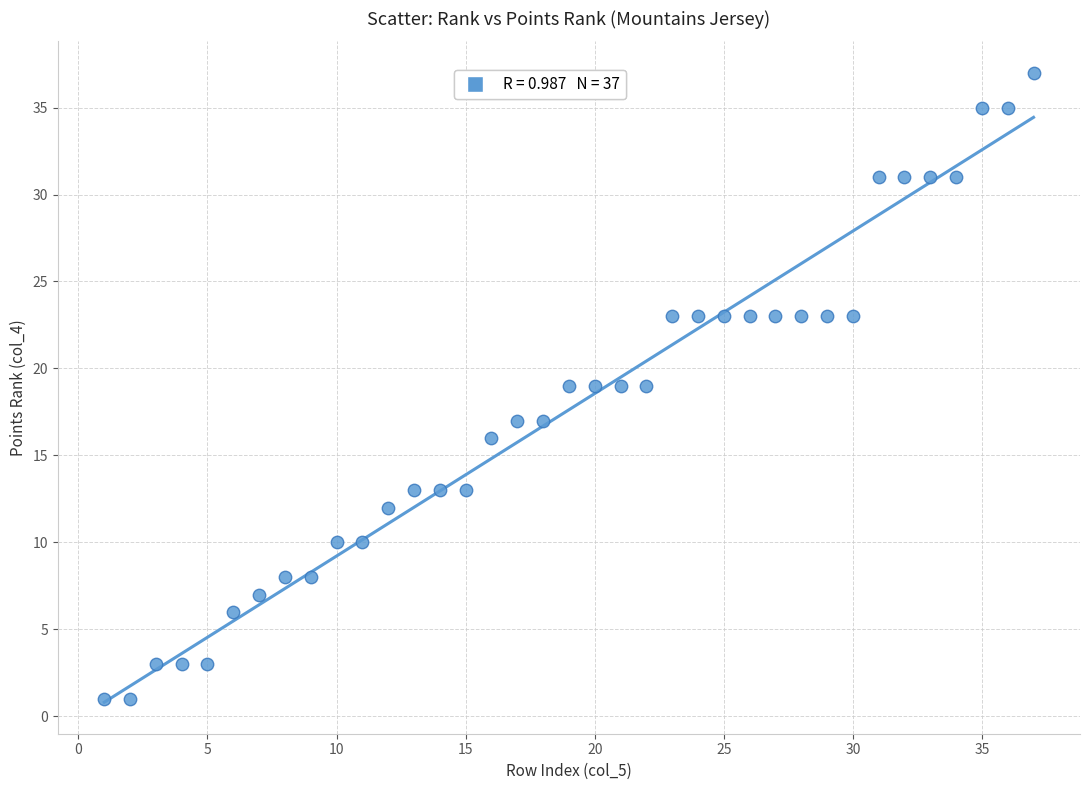

What is the range of Y values (max minus min)?

36